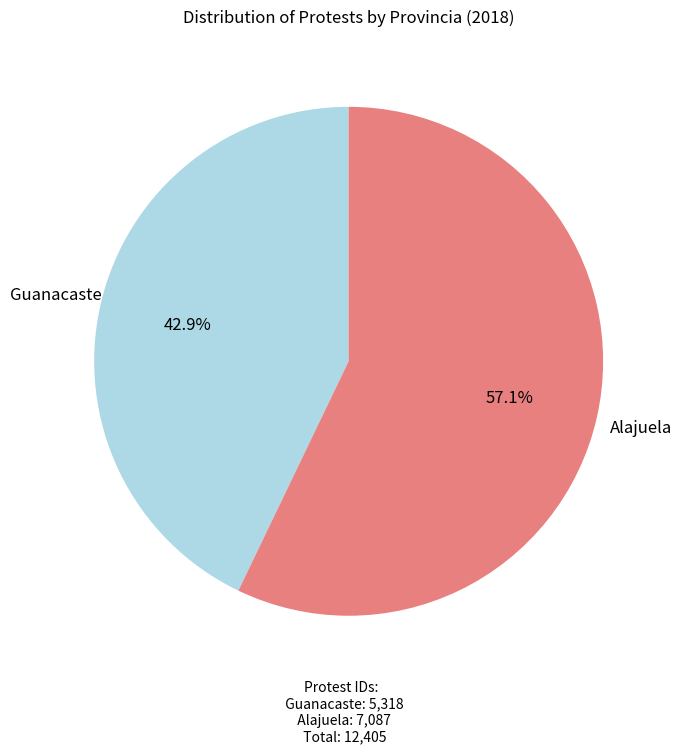

Does any single category account for the majority?

Yes